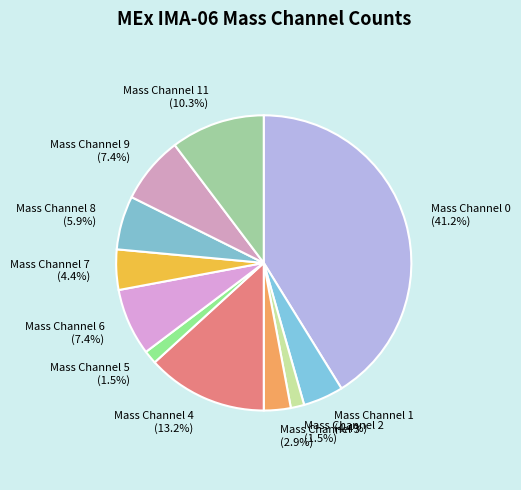

Which slice is the largest?

Mass Channel 0